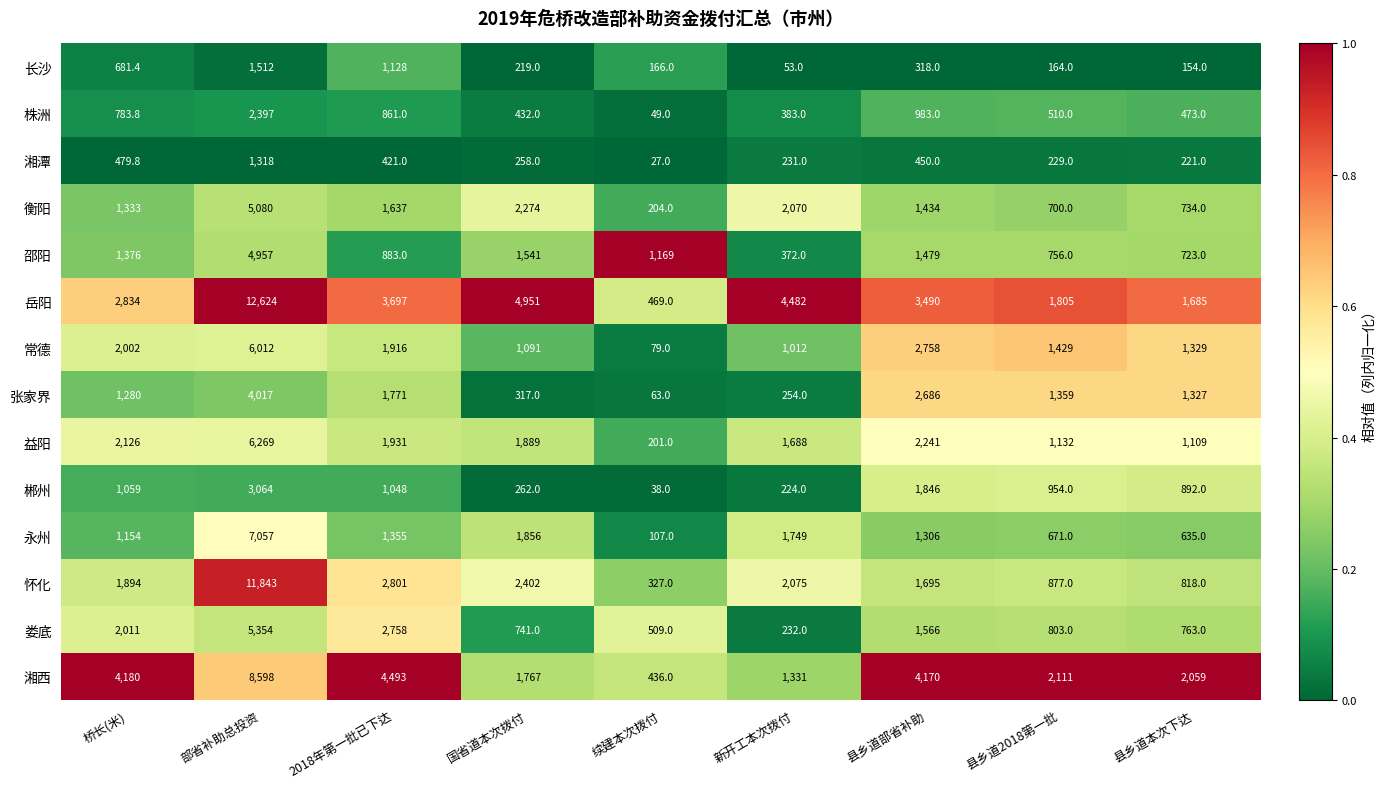

What is the difference between the second highest and second lowest values in the 常德 series?

1746.0